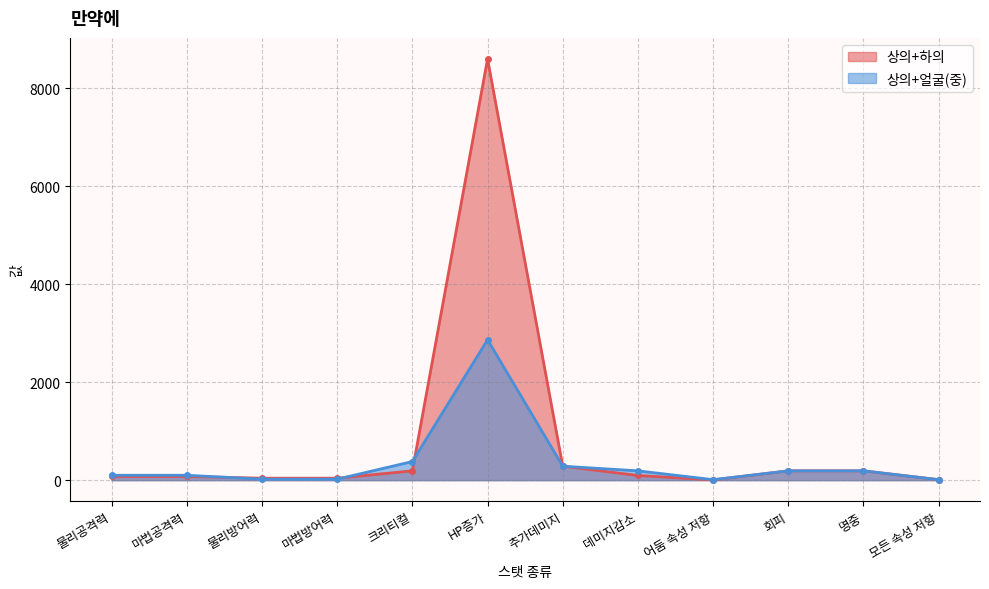

List the labels in order of 상의+하의 value, smallest first.

어둠 속성 저항, 모든 속성 저항, 물리방어력, 마법방어력, 물리공격력, 마법공격력, 데미지감소, 크리티컬, 회피, 명중, 추가데미지, HP증가